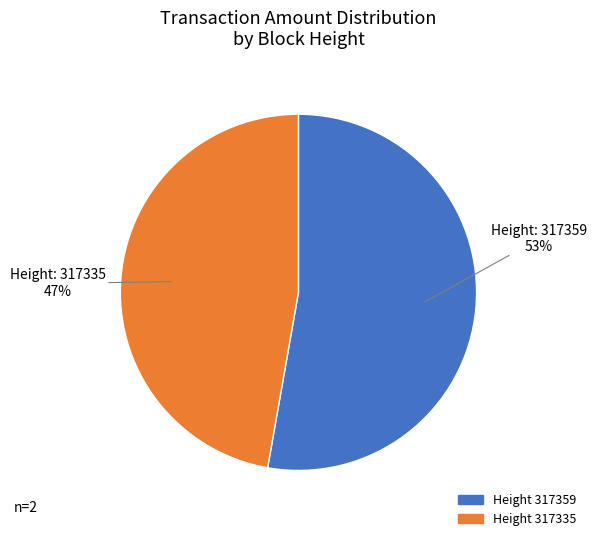

Is there a majority slice in this chart?

Yes